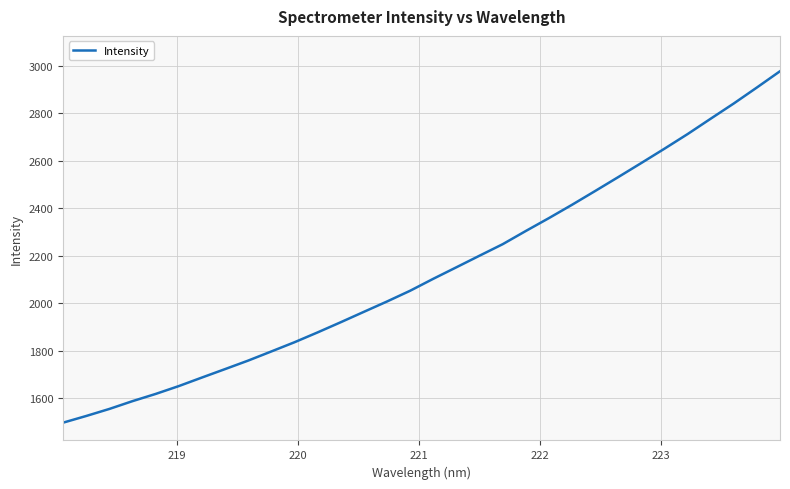

What is the greatest value displayed?

2977.6